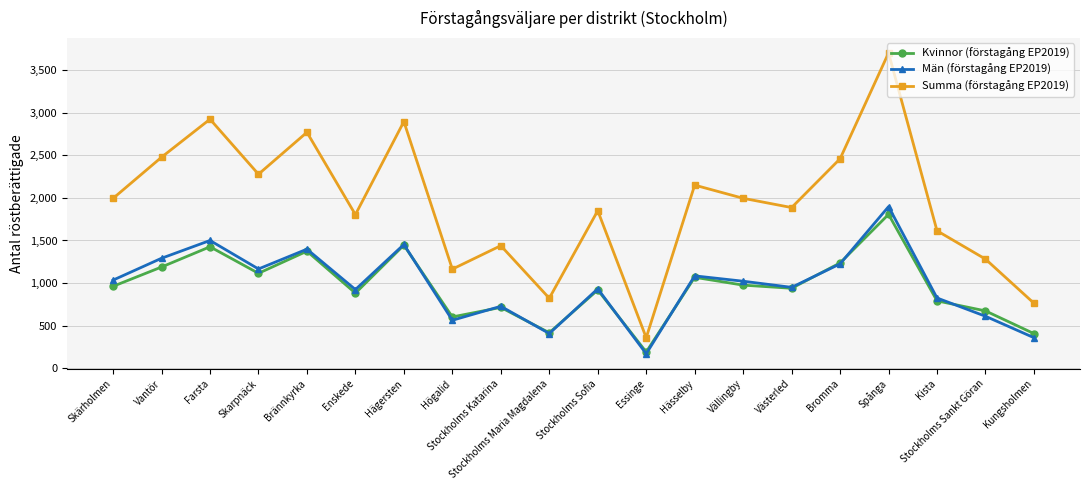

What is the average value of the Kvinnor (förstagång EP2019) series?

956